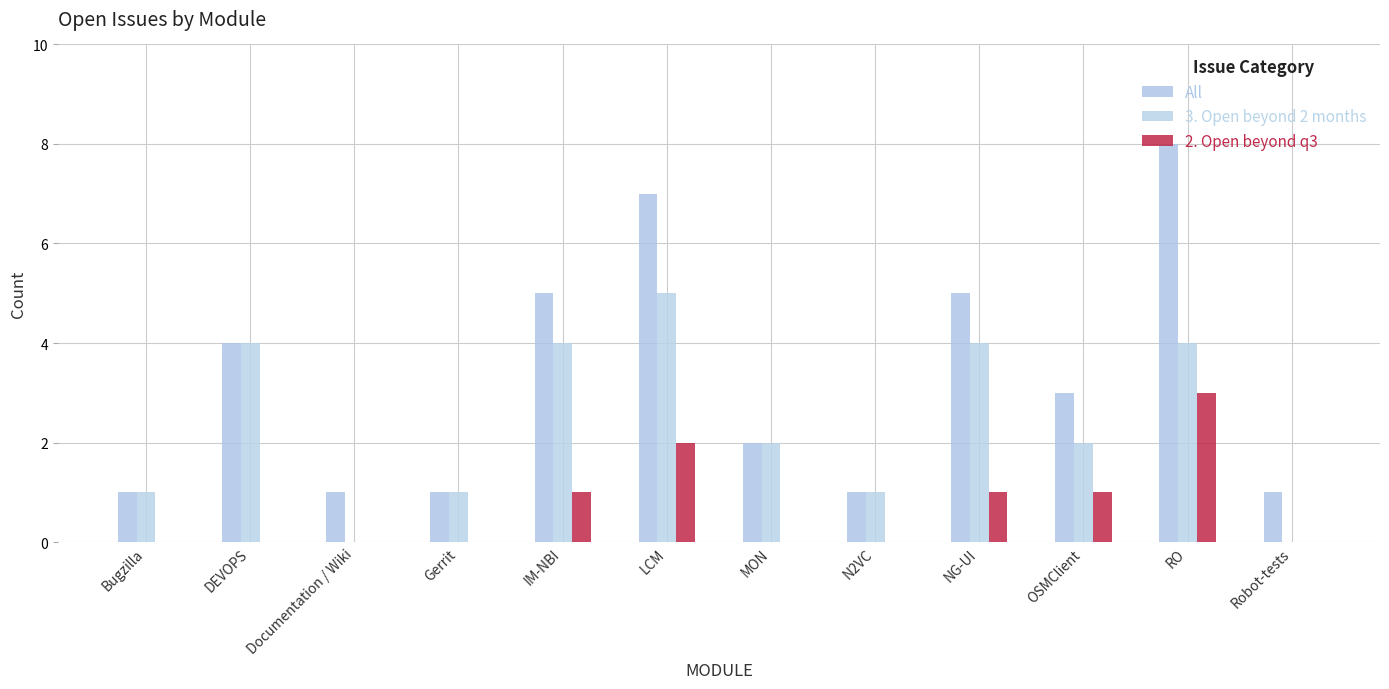

The value of 3. Open beyond 2 months at N2VC is 1. True or false?

False